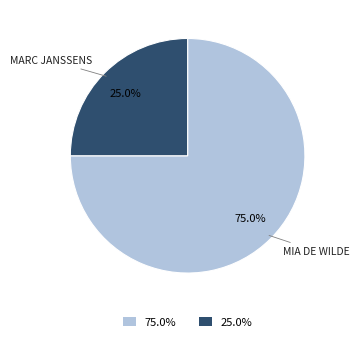

How many segments does this pie chart have?

2